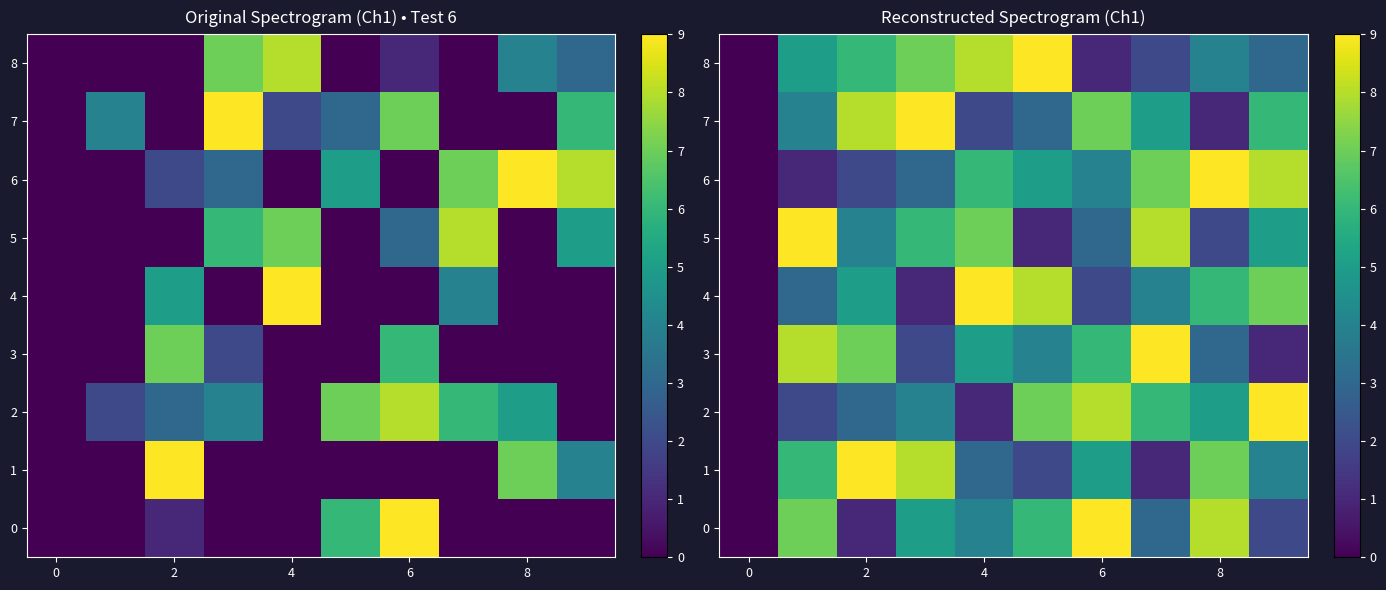

List the series in order of their peak value, highest first.

0, 1, 2, 3, 4, 5, 6, 7, 8